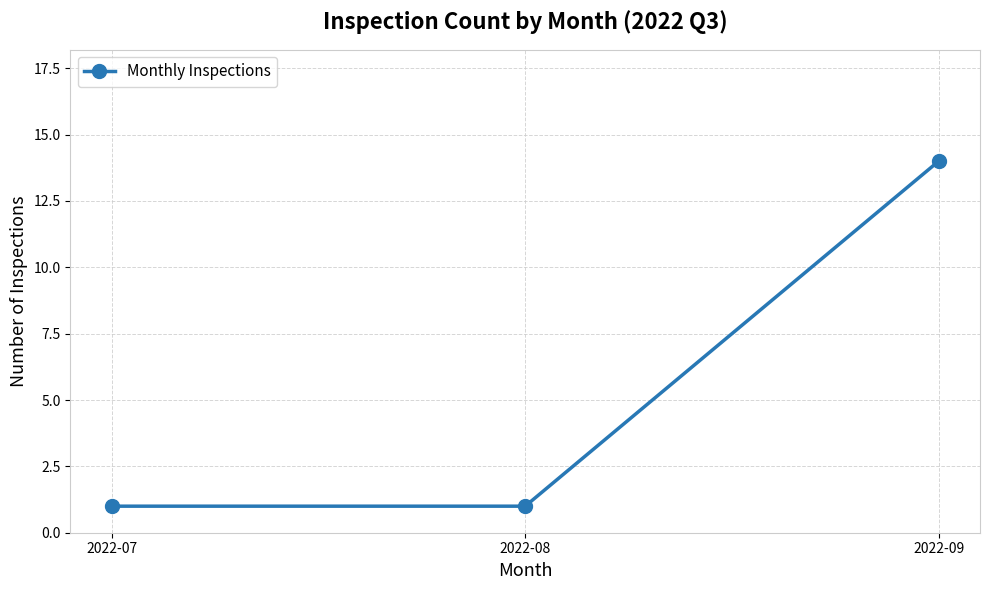

What is the value of the 3rd point from the left?

14